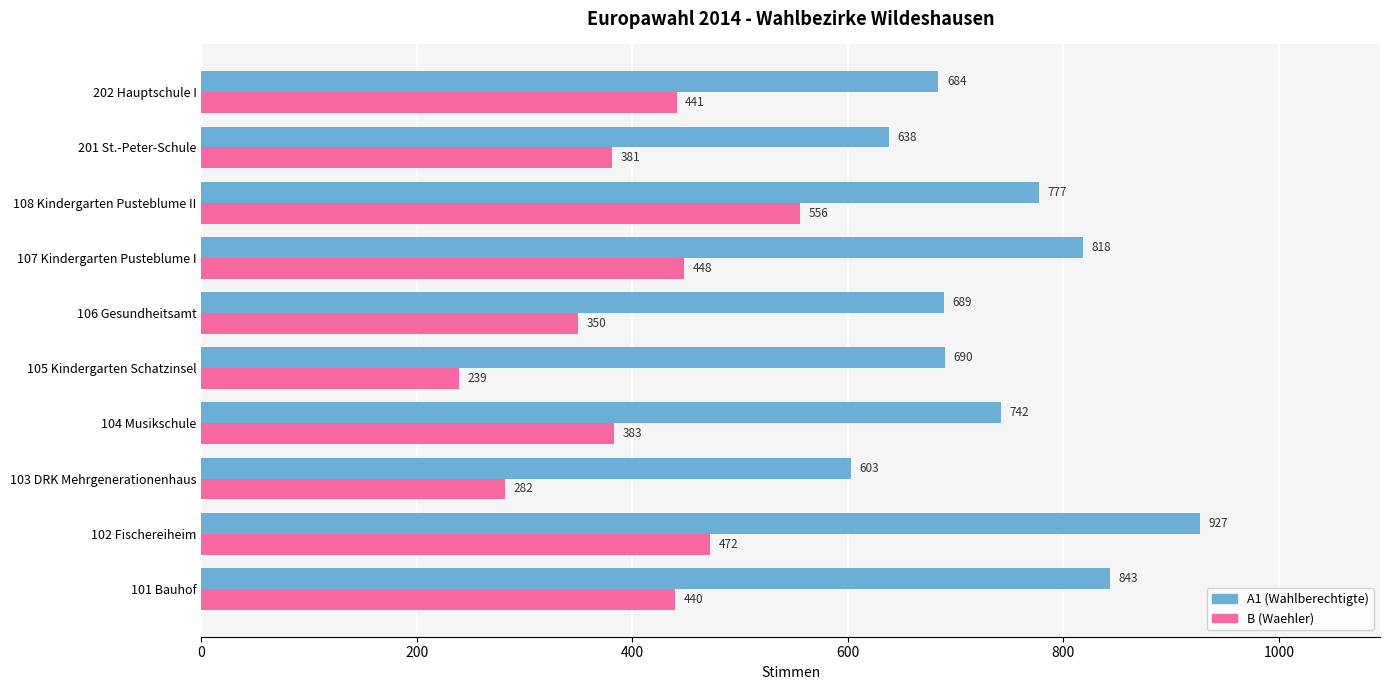

What is the sum of the A1 (Wahlberechtigte) values at 202 Hauptschule I and 105 Kindergarten Schatzinsel?

1374